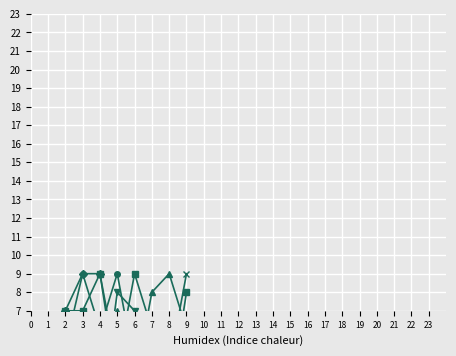

Count the number of data series in this chart.

6